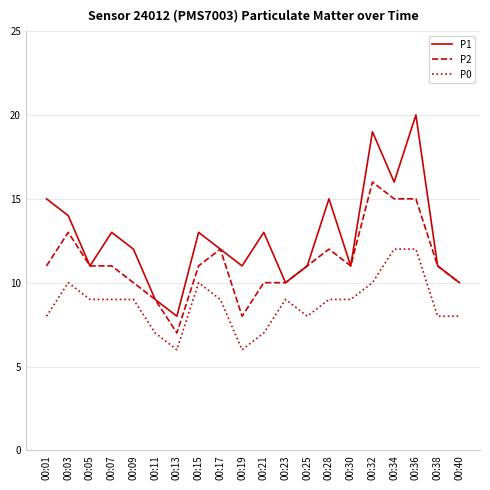

Rank the series by their maximum value, from lowest to highest.

P0, P2, P1